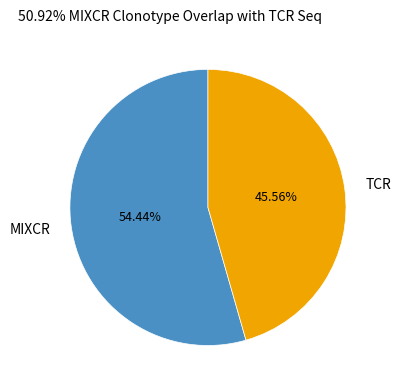

Do TCR and MIXCR together represent more than half of the pie?

Yes